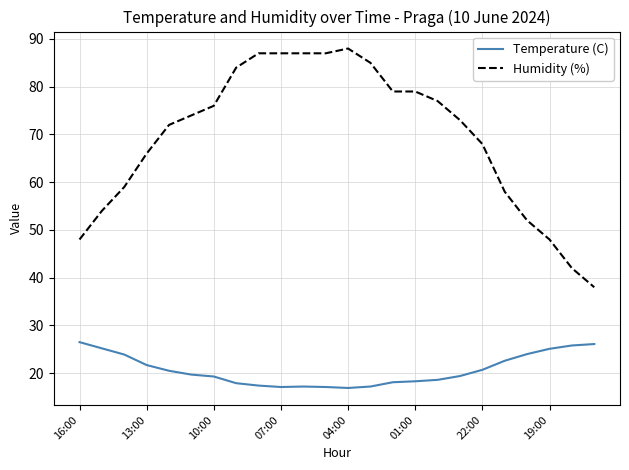

At how many categories does at least one series exceed 37?

24